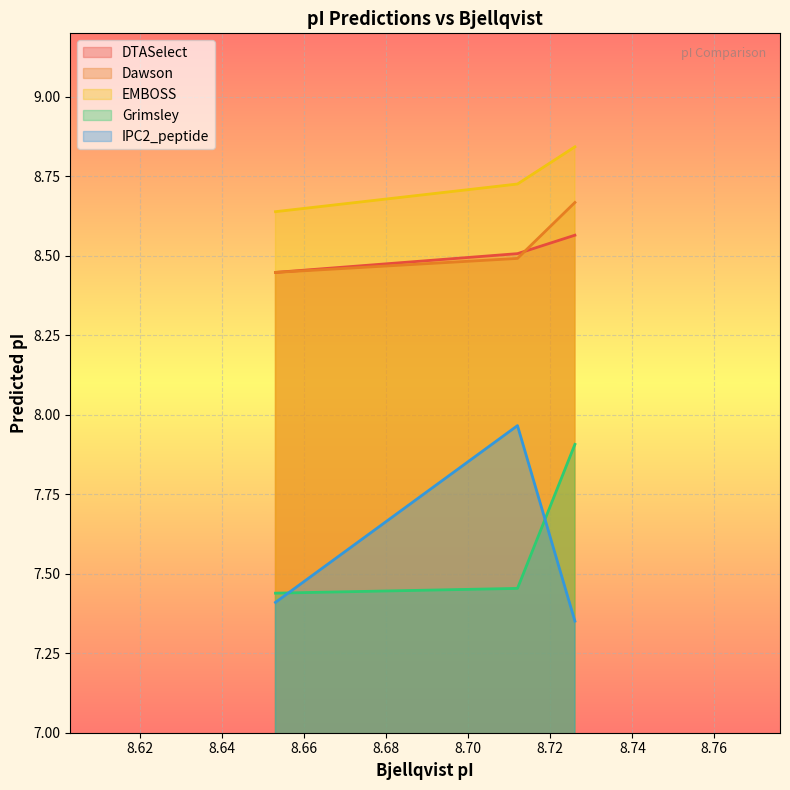

Reading left to right, what are all the values shown in this chart?

DTASelect: 8.4	8.5	8.6
Dawson: 8.4	8.5	8.7
EMBOSS: 8.6	8.7	8.8
Grimsley: 7.4	7.5	7.9
IPC2_peptide: 7.4	8.0	7.4